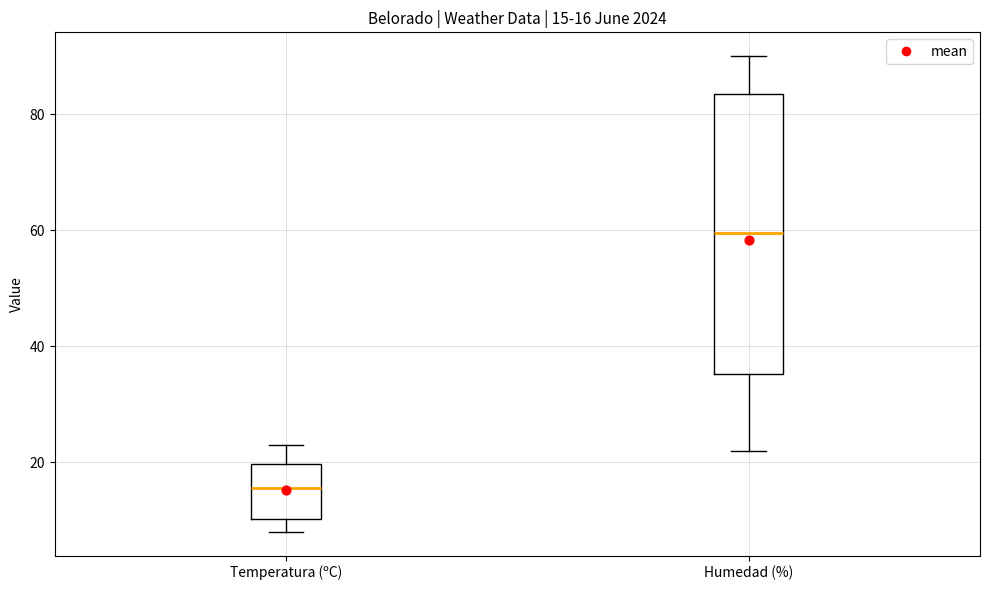

Which box's median line is the highest?

Humedad (%)